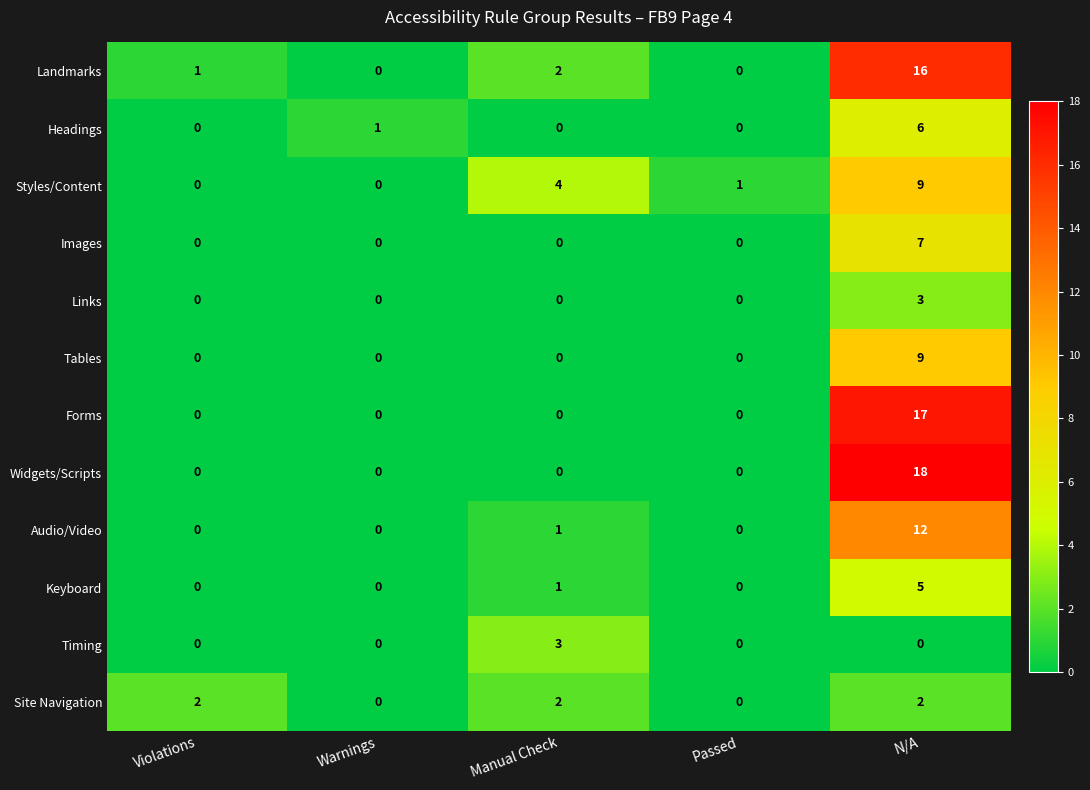

What is the greatest value displayed?

18